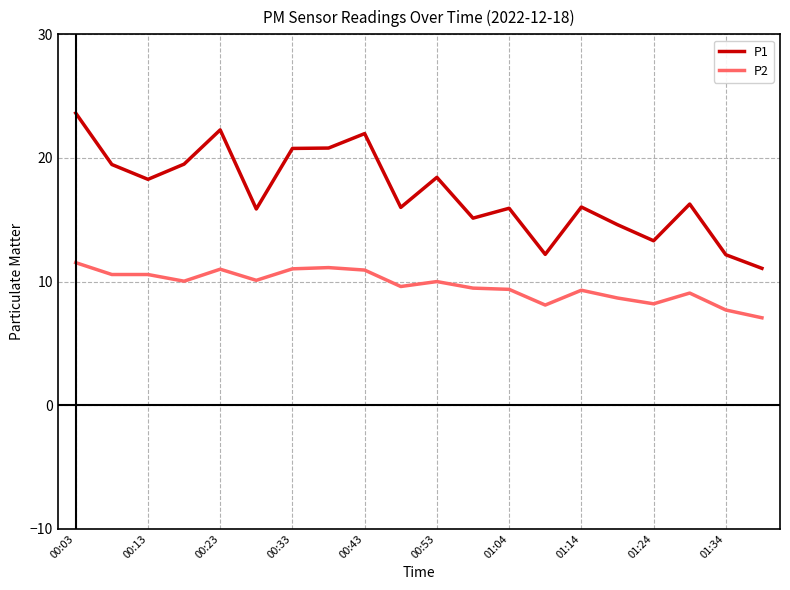

True or false: P2 and P1 intersect in this chart.

False